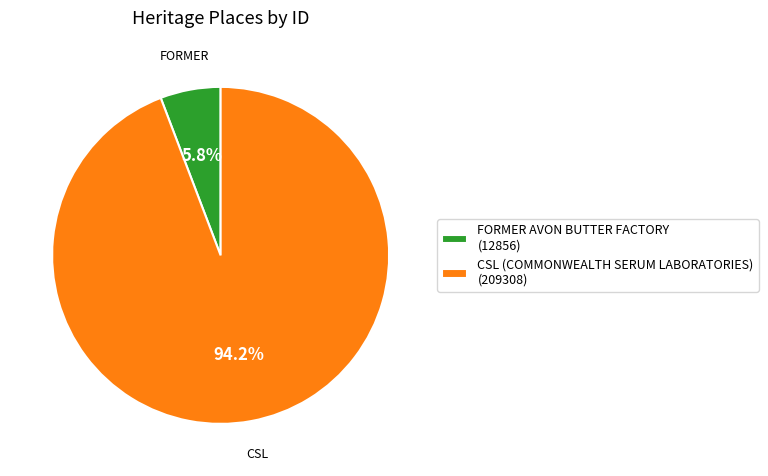

Which has a higher value, FORMER AVON BUTTER FACTORY or CSL (COMMONWEALTH SERUM LABORATORIES)?

CSL (COMMONWEALTH SERUM LABORATORIES)